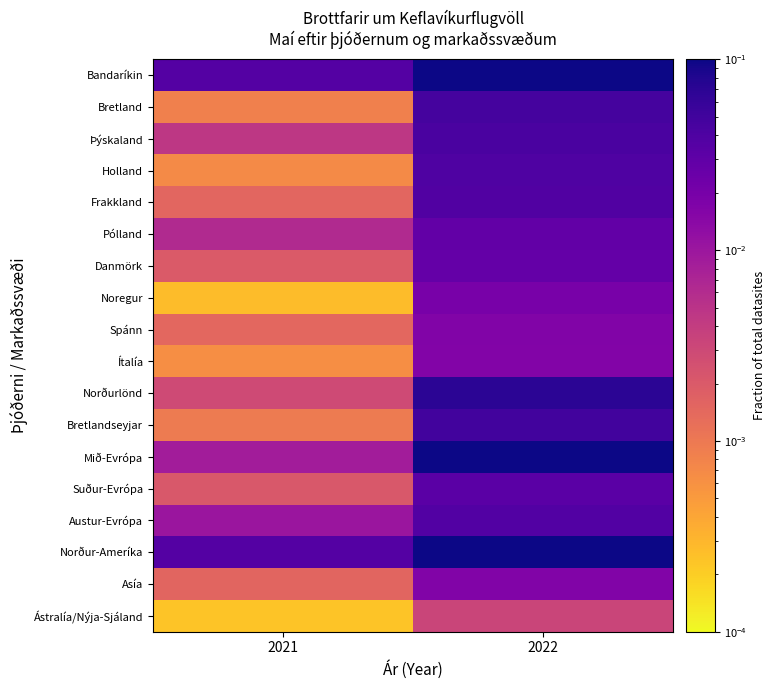

Reading left to right, list all the values displayed in this chart.

Bandaríkin: 2021=0.0	2022=0.1
Bretland: 2021=0.0	2022=0.0
Þýskaland: 2021=0.0	2022=0.0
Holland: 2021=0.0	2022=0.0
Frakkland: 2021=0.0	2022=0.0
Pólland: 2021=0.0	2022=0.0
Danmörk: 2021=0.0	2022=0.0
Noregur: 2021=0.0	2022=0.0
Spánn: 2021=0.0	2022=0.0
Ítalía: 2021=0.0	2022=0.0
Norðurlönd: 2021=0.0	2022=0.1
Bretlandseyjar: 2021=0.0	2022=0.0
Mið-Evrópa: 2021=0.0	2022=0.1
Suður-Evrópa: 2021=0.0	2022=0.0
Austur-Evrópa: 2021=0.0	2022=0.0
Norður-Ameríka: 2021=0.0	2022=0.1
Asía: 2021=0.0	2022=0.0
Ástralía/Nýja-Sjáland: 2021=0.0	2022=0.0